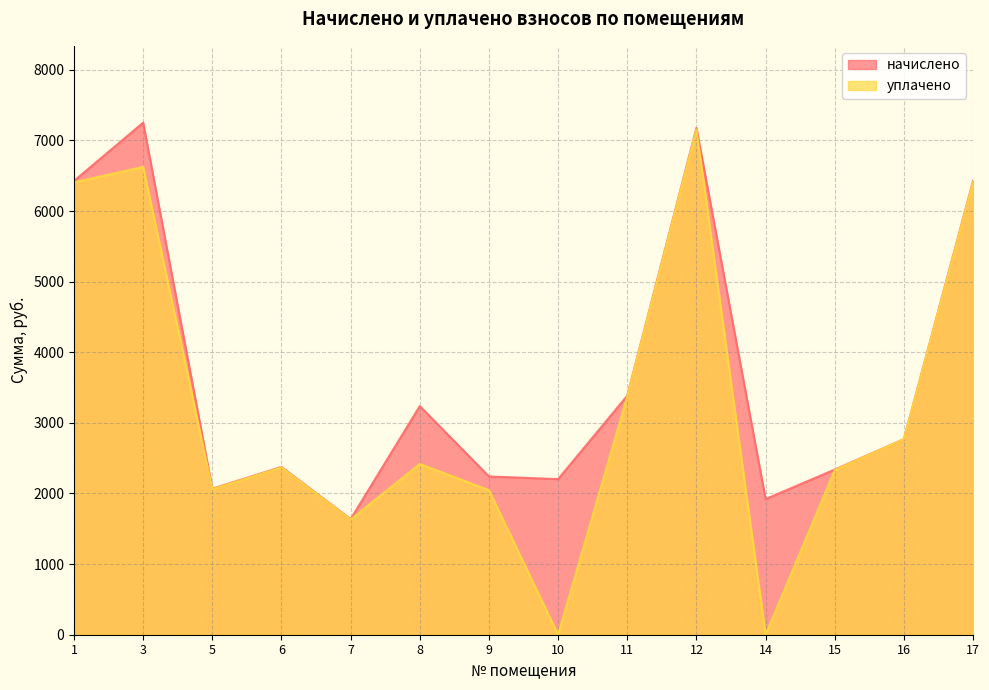

Reading left to right, extract all data points from this chart.

начислено: 1=6426.8	3=7251.7	5=2068.4	6=2376.2	7=1637.5	8=3238.1	9=2240.8	10=2203.8	11=3385.8	12=7177.9	14=1920.7	15=2339.3	16=2770.2	17=6426.8
уплачено: 1=6406.5	3=6624.4	5=2061.9	6=2368.7	7=1632.3	8=2418.3	9=2046.9	10=0.0	11=3375.1	12=7155.2	14=0.0	15=2331.9	16=2770.2	17=6406.5